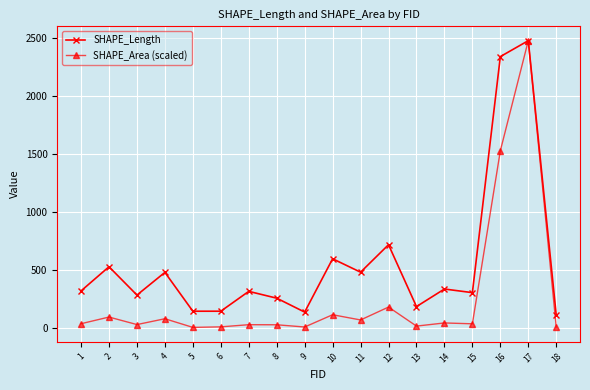

The value of SHAPE_Length at 15 is 485.1. True or false?

False